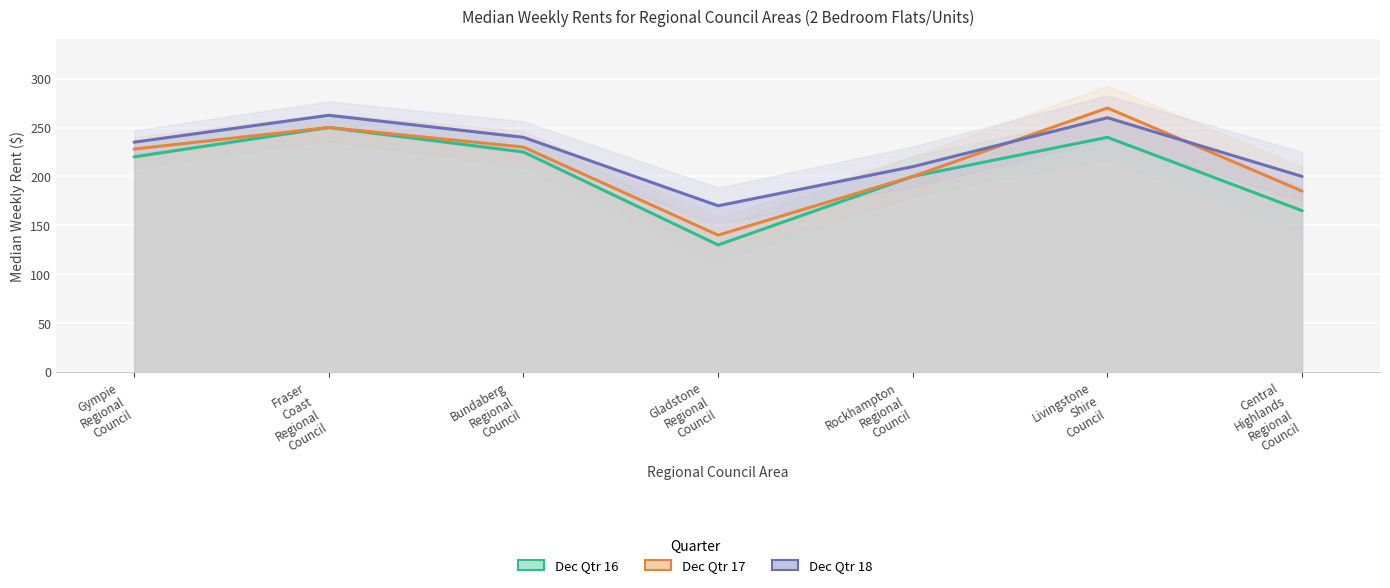

True or false: Dec Qtr 16 and Dec Qtr 17 cross at least once.

False